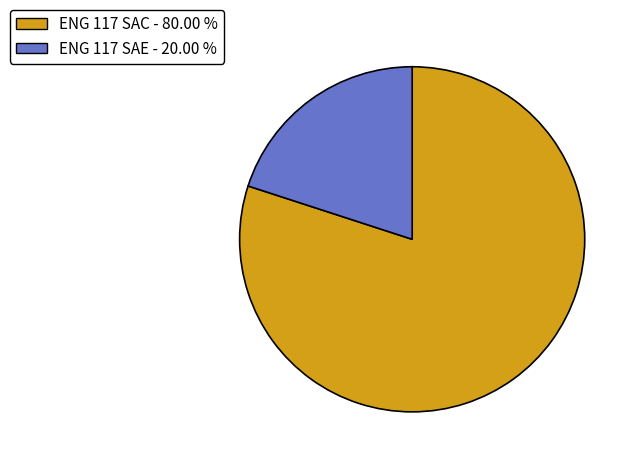

Do ENG 117 SAC - 80.00 % and ENG 117 SAE - 20.00 % together represent more than half of the pie?

Yes